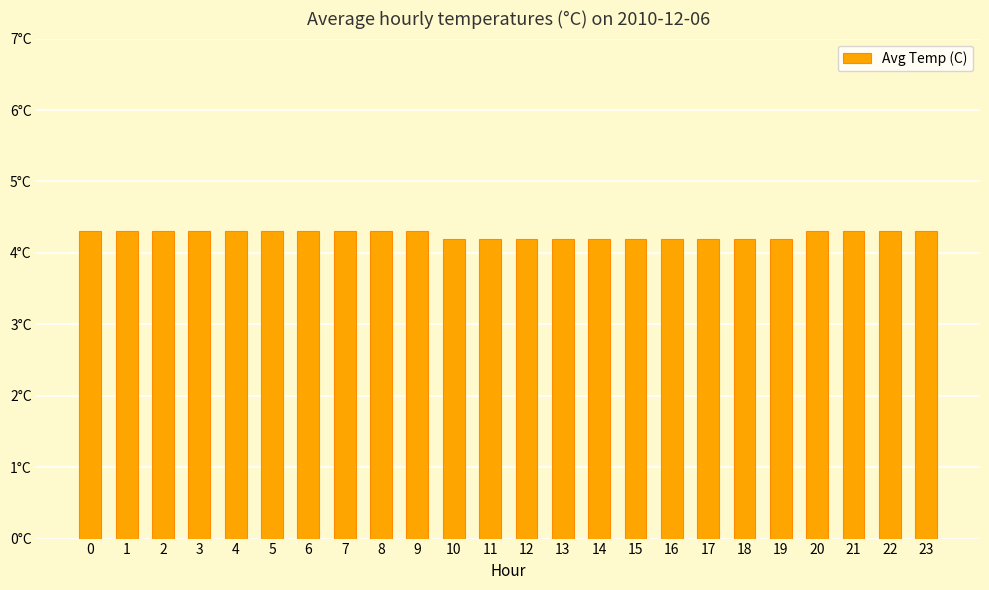

List the labels in order of value, smallest first.

10, 11, 12, 13, 14, 15, 16, 17, 18, 19, 0, 1, 2, 3, 4, 5, 6, 7, 8, 9, 20, 21, 22, 23